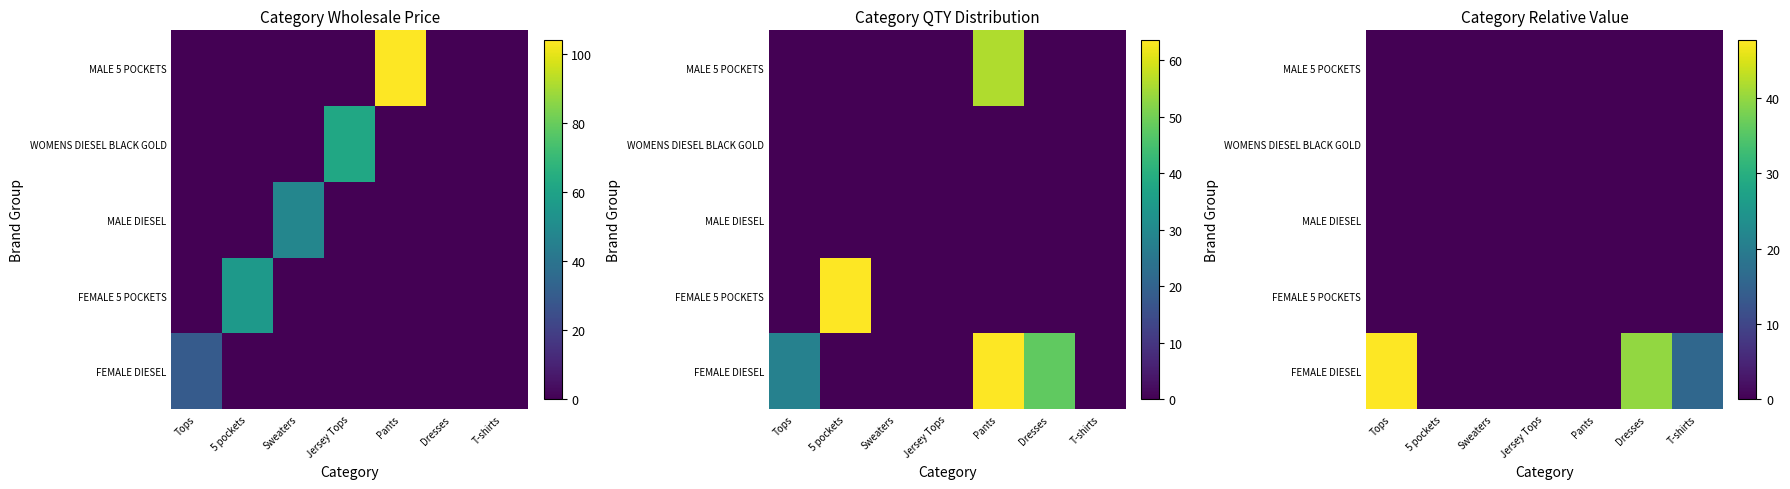

Rank the series by their maximum value, from highest to lowest.

FEMALE DIESEL, FEMALE 5 POCKETS, MALE DIESEL, WOMENS DIESEL BLACK GOLD, MALE 5 POCKETS